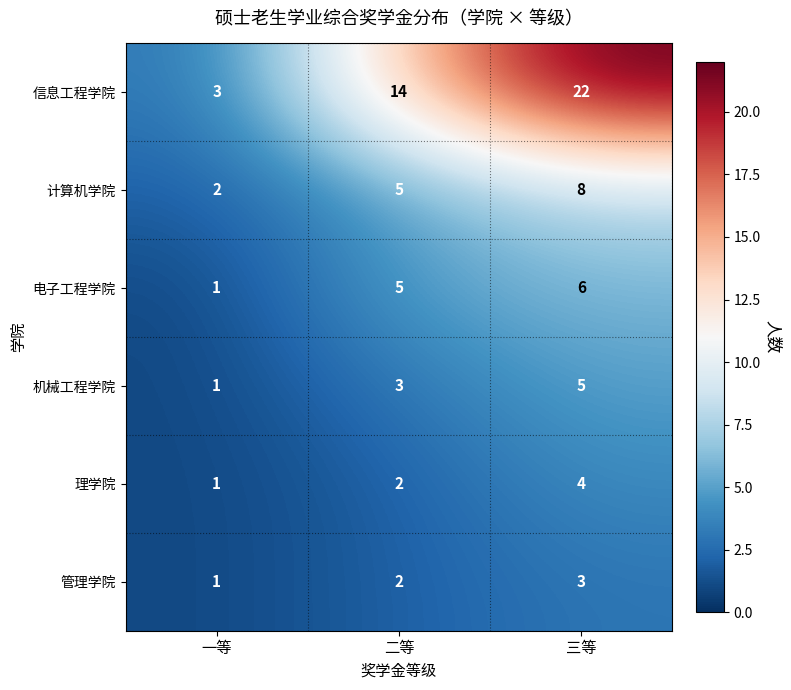

Which series changed the most between 一等 and 二等?

信息工程学院